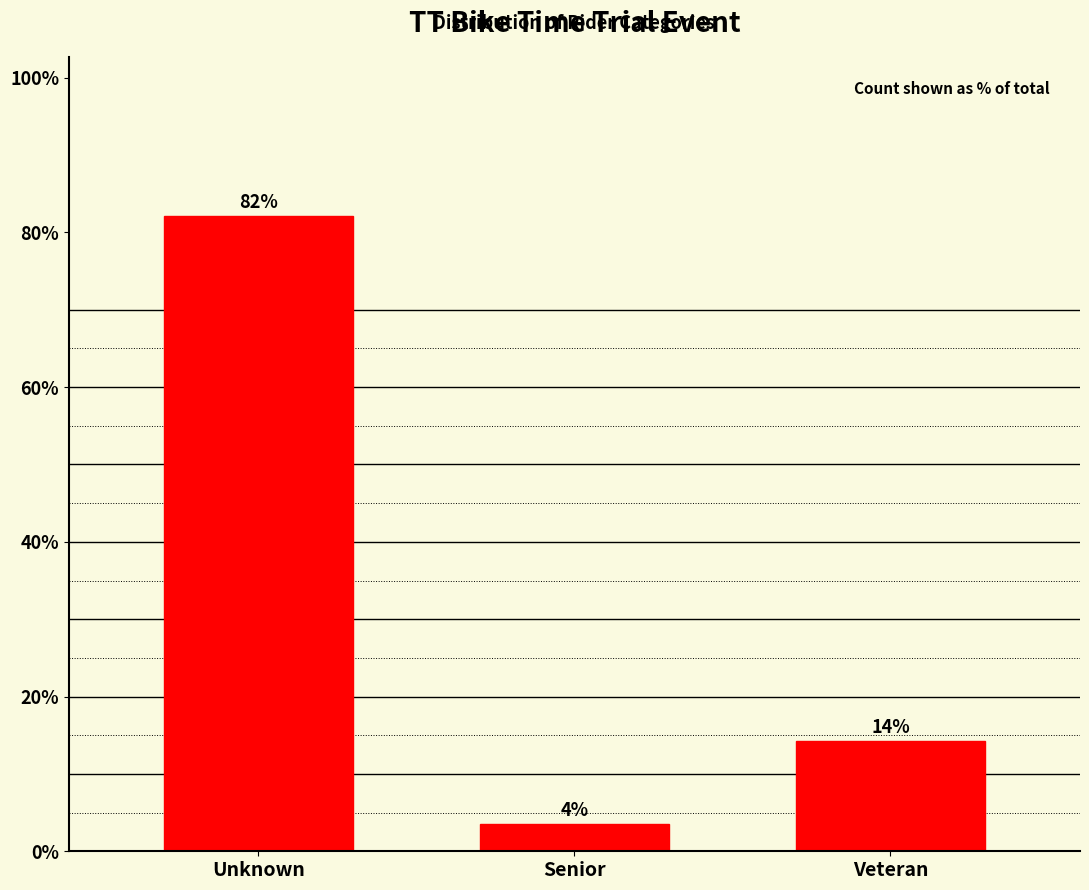

How many bars are there in total?

3